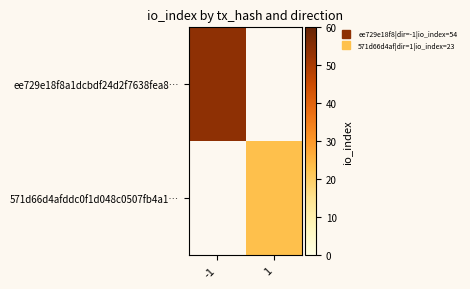

Between -1 and 1, which series saw the biggest shift?

ee729e18f8a1dcbdf24d2f7638fea8…